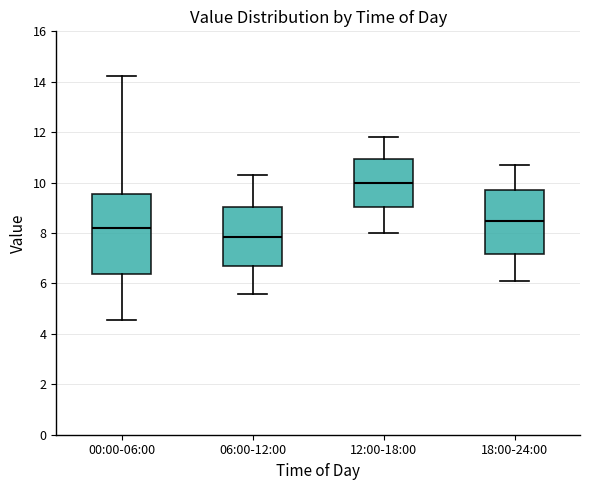

Which box's median line is the lowest?

06:00-12:00